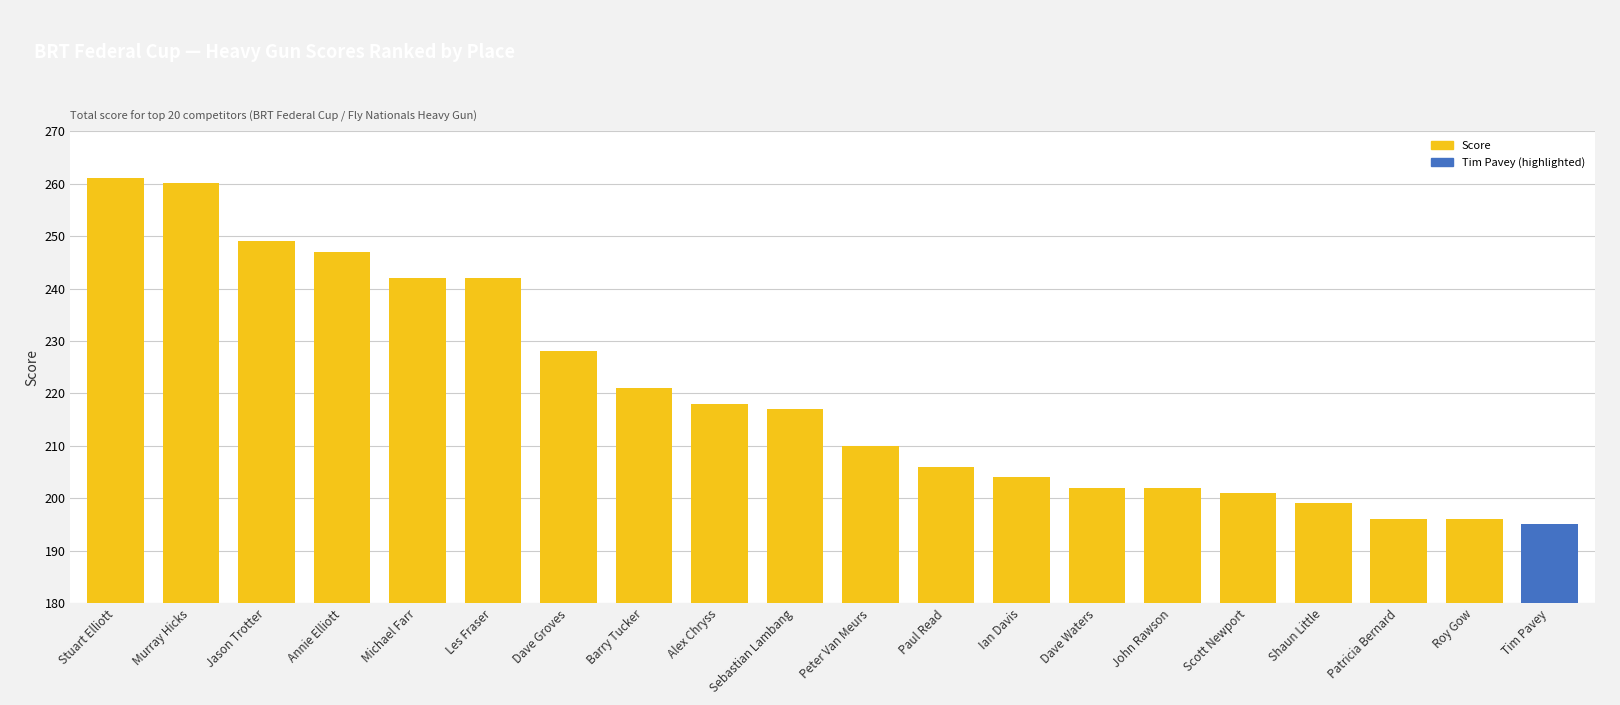

What is the greatest value displayed?

261.0